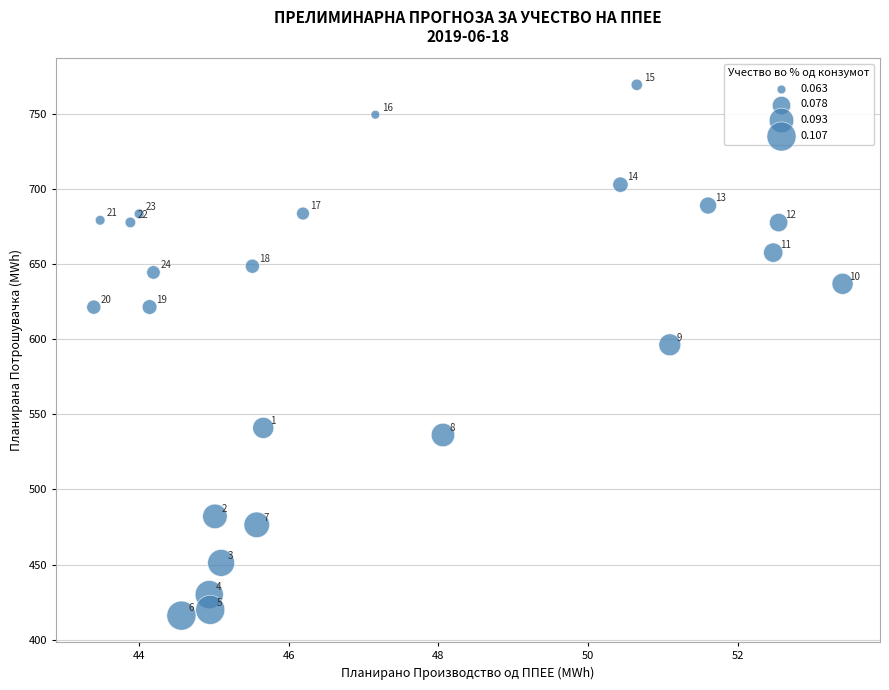

What Y value in the scatter plot is closest to 592?

596.2